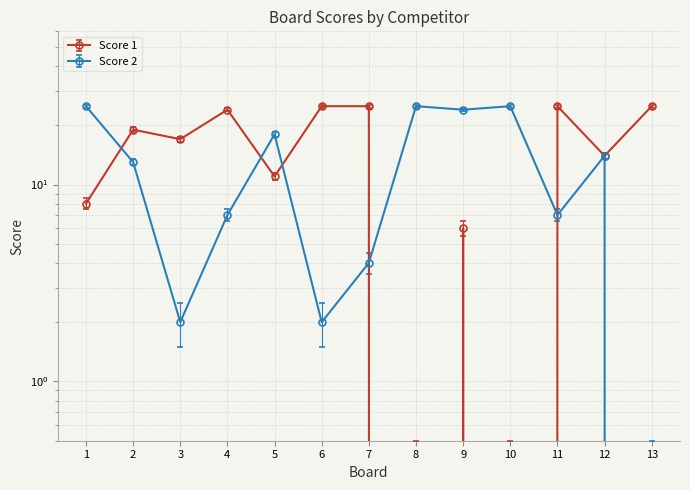

What is the difference between the maximum and minimum values in the Score 2 series?

25